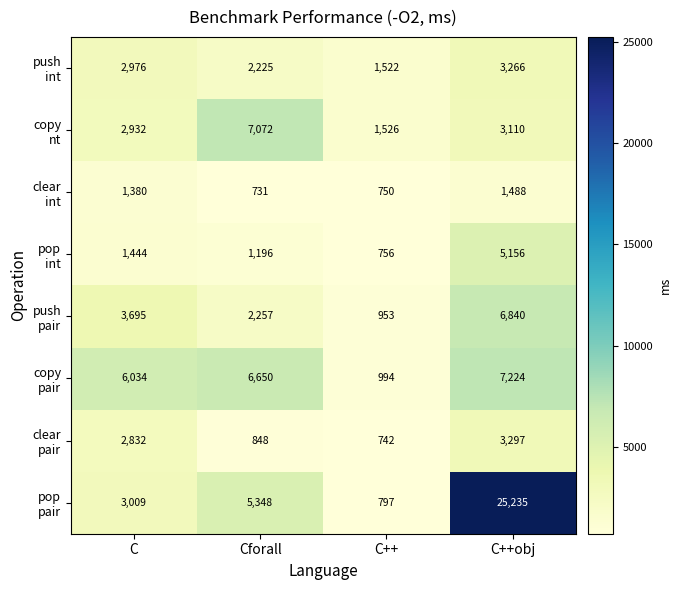

At which category is the sum across all series the highest?

C++obj